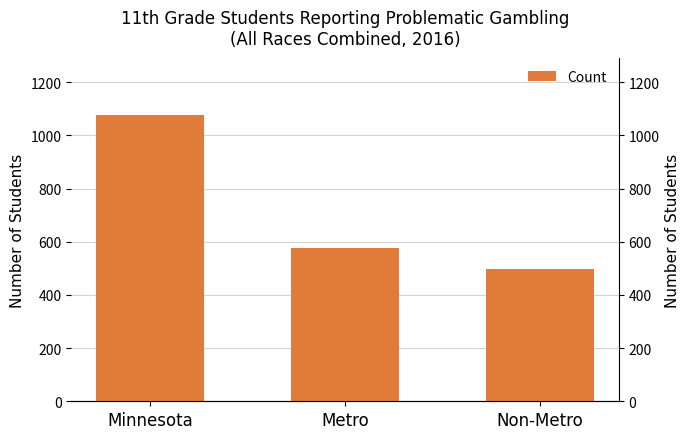

The value at Non-Metro is 499. True or false?

True